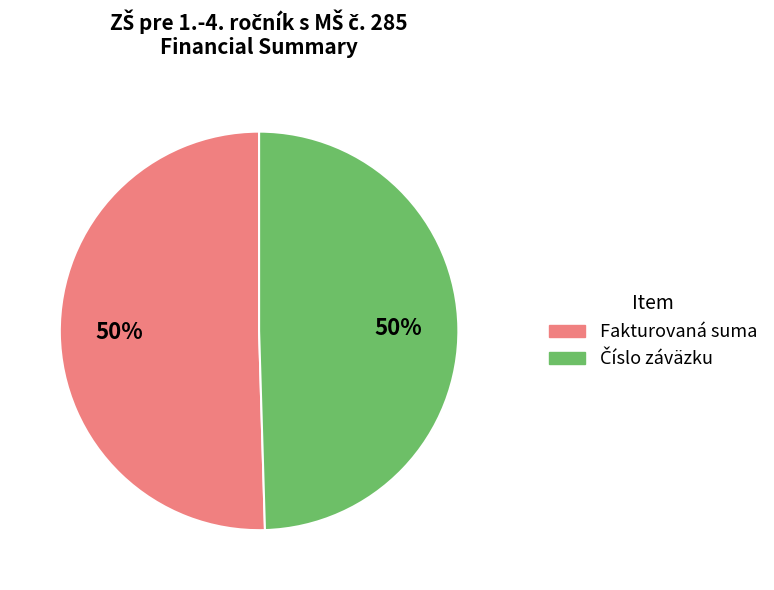

Count the number of slices in the pie.

2